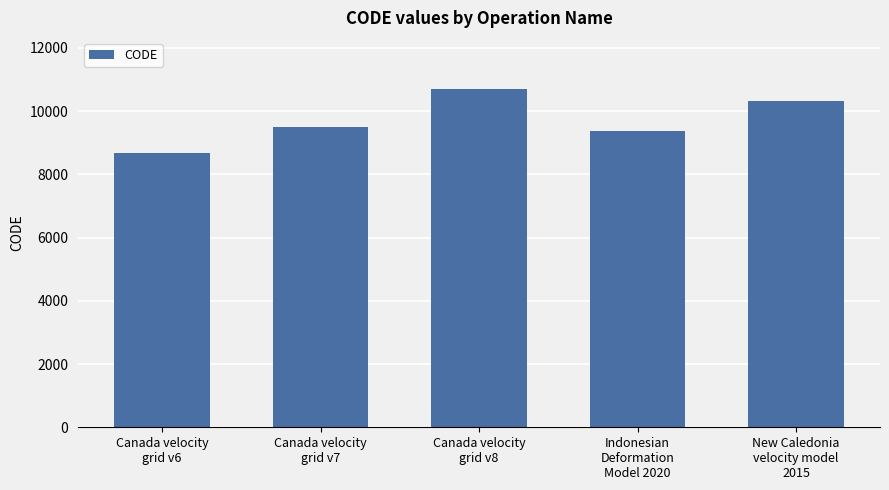

Reading left to right, list all the values displayed in this chart.

Canada velocity
grid v6=8676	Canada velocity
grid v7=9483	Canada velocity
grid v8=10707	Indonesian
Deformation
Model 2020=9375	New Caledonia
velocity model
2015=10323